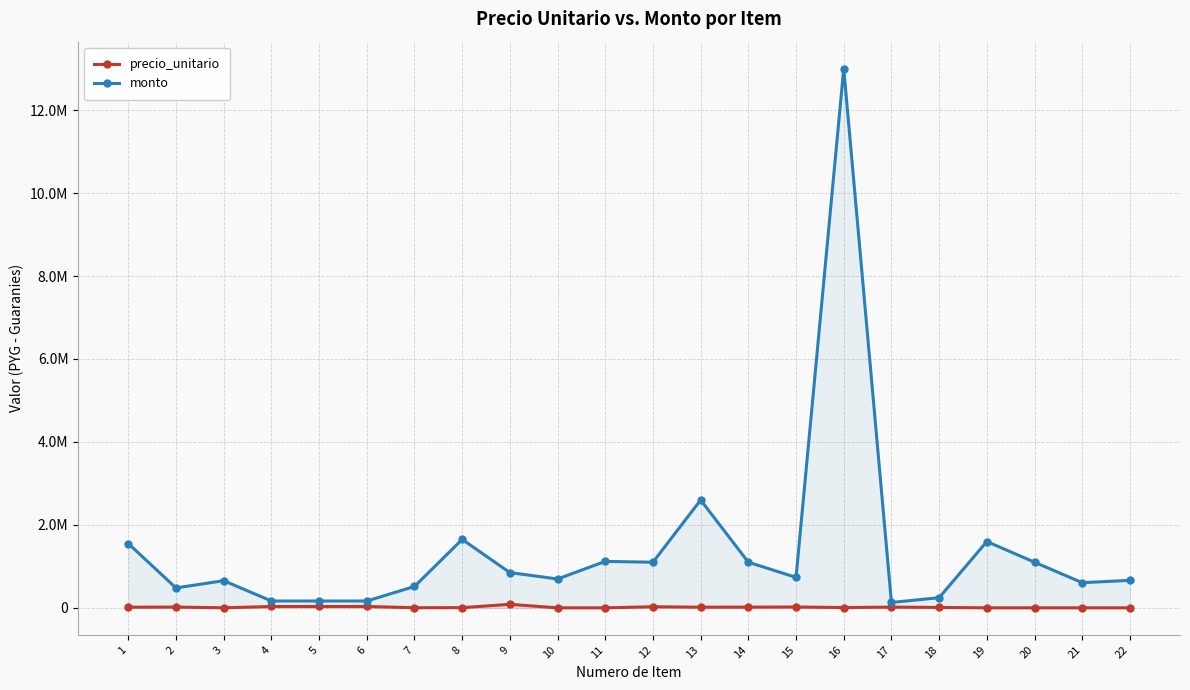

What is the difference between the second highest and minimum values in the monto series?

2470003